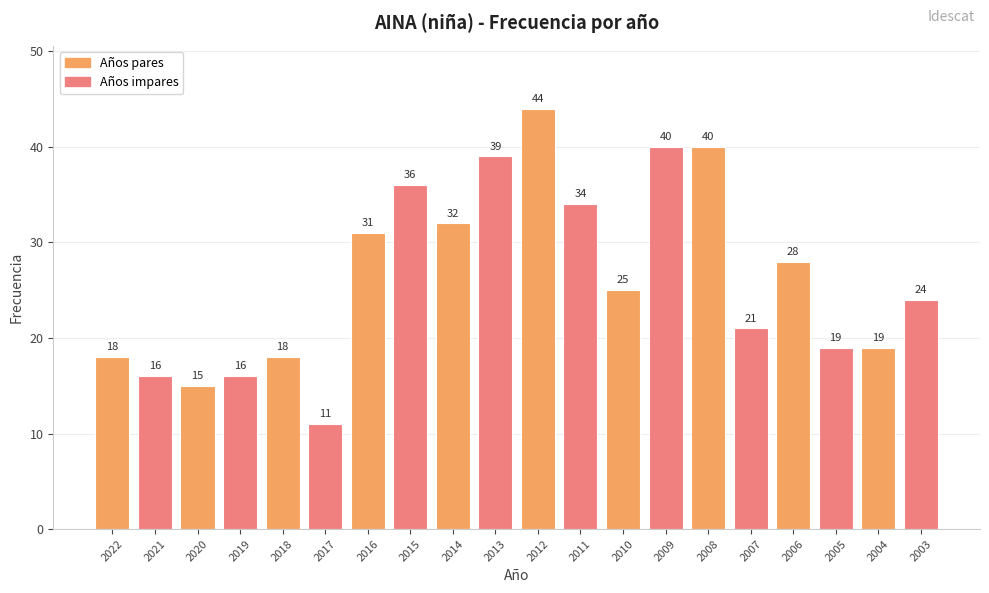

The chart shows a value of 16 at 2017. True or false?

False